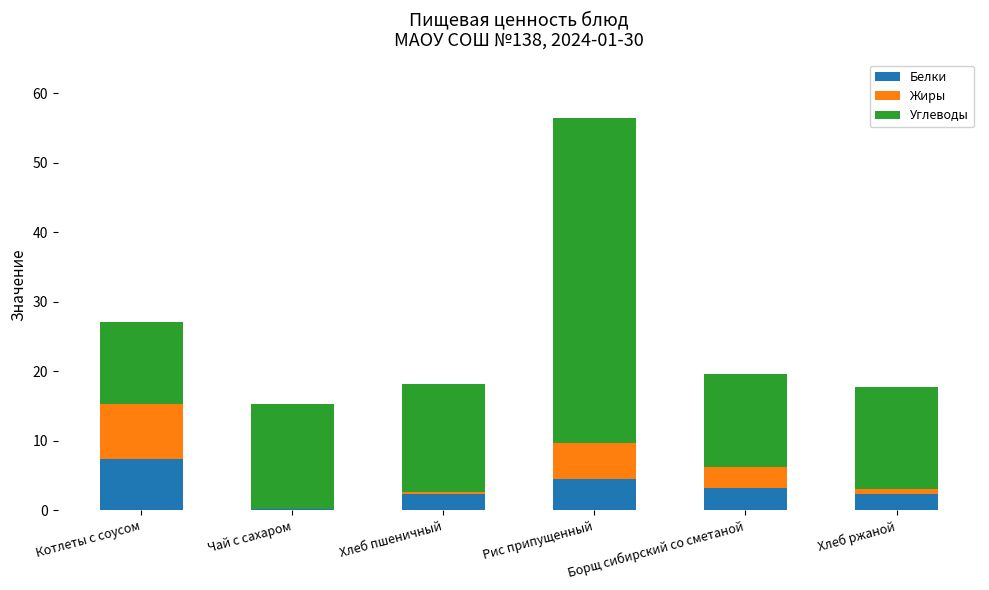

How many data points in Белки are above 3?

3